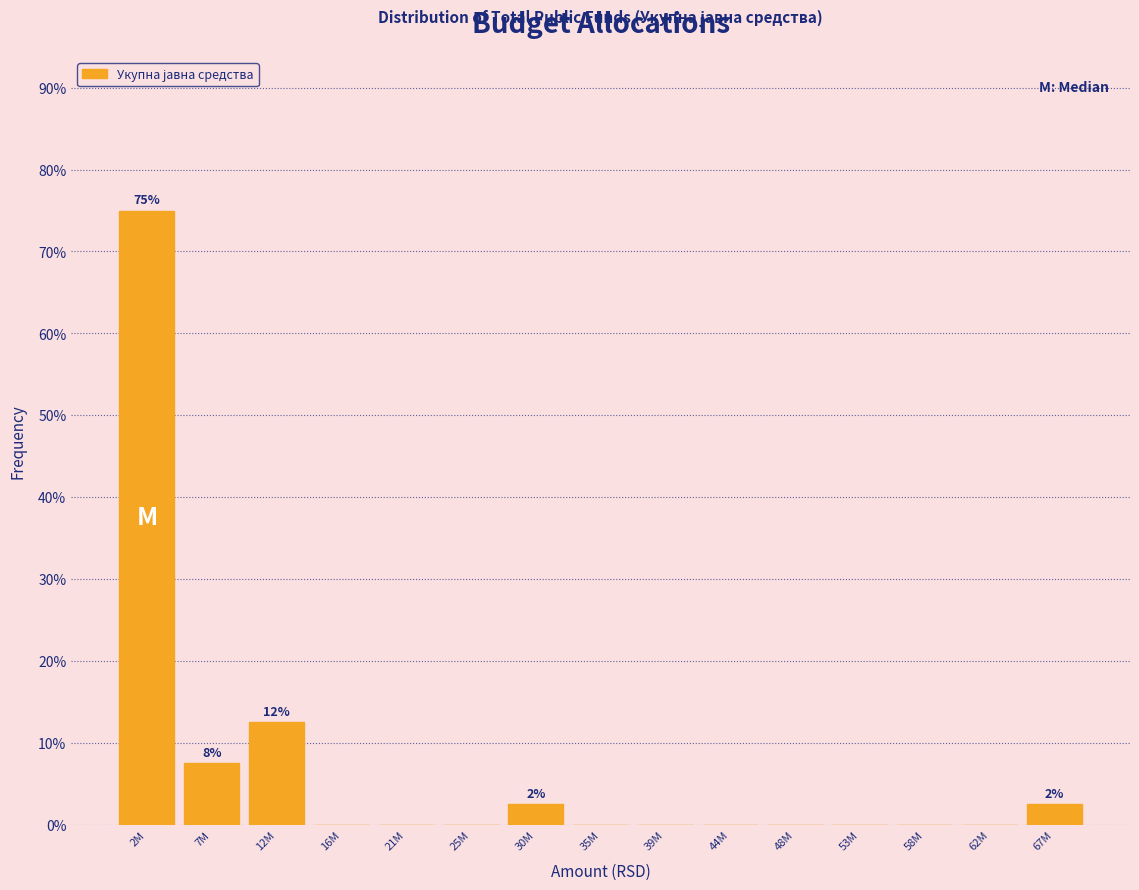

Reading left to right, what are all the values shown in this chart?

2M=75.0	7M=7.5	12M=12.5	16M=0.0	21M=0.0	25M=0.0	30M=2.5	35M=0.0	39M=0.0	44M=0.0	48M=0.0	53M=0.0	58M=0.0	62M=0.0	67M=2.5